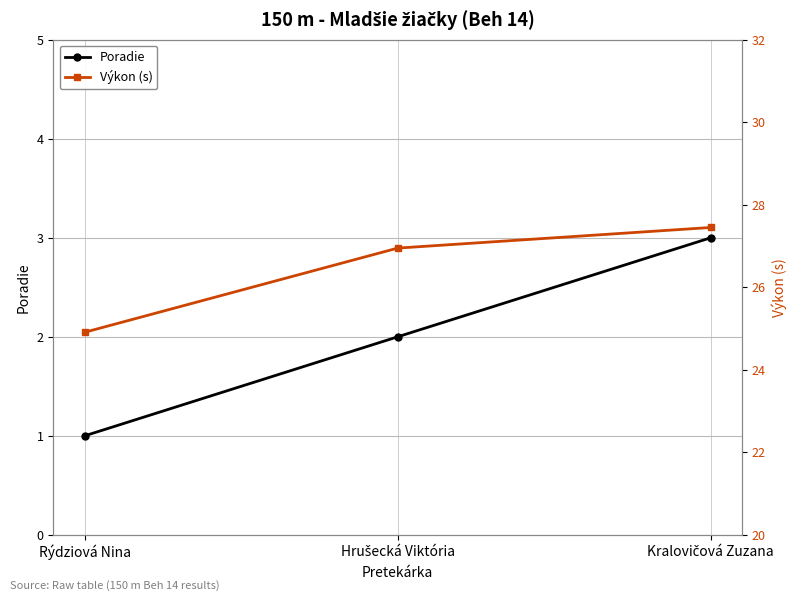

Which has a higher value, Kralovičová Zuzana or Rýdziová Nina?

Kralovičová Zuzana